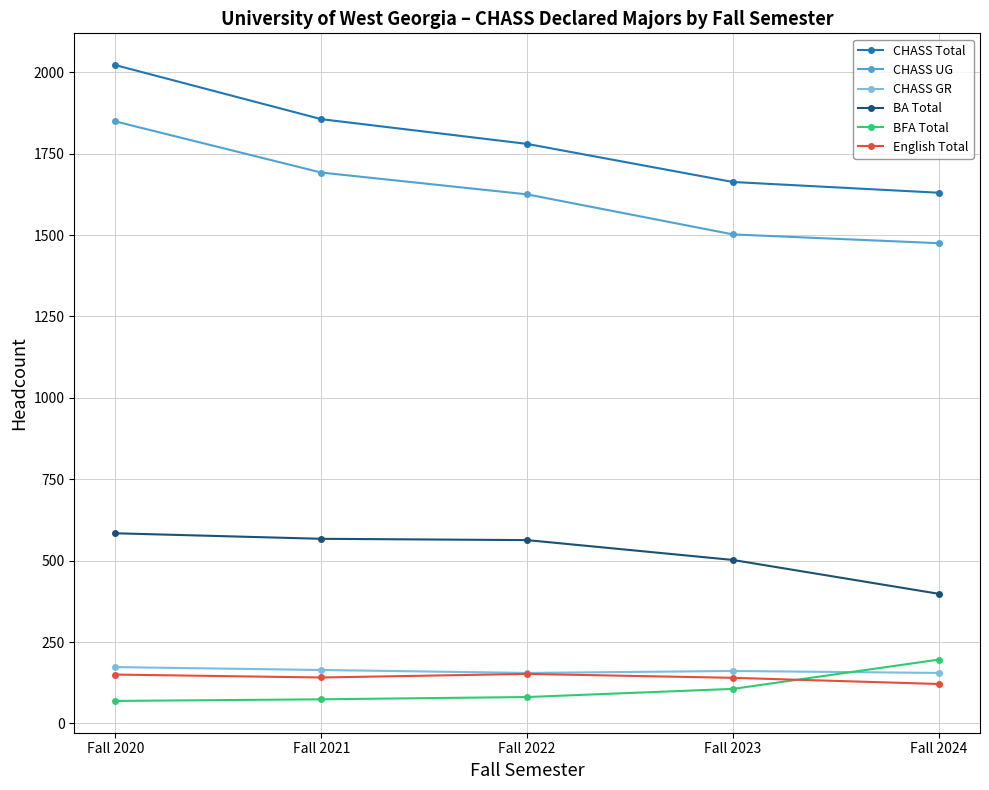

Which series changed the most between Fall 2020 and Fall 2022?

CHASS Total